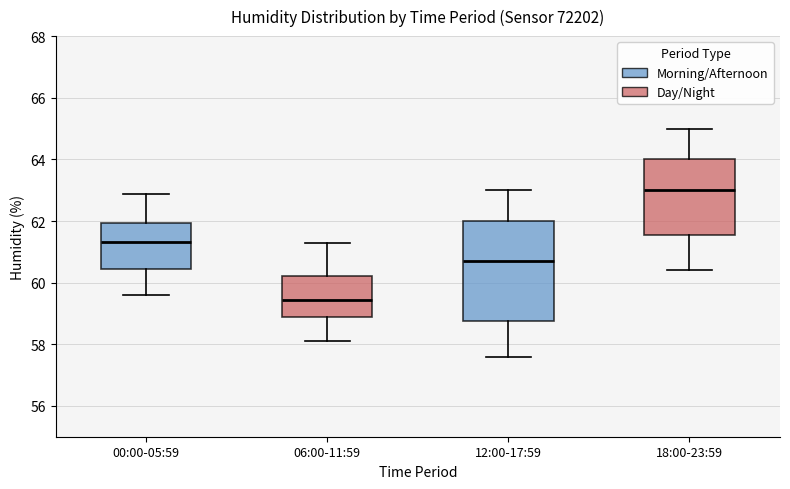

Reading left to right, transcribe this box plot: for each box, give where its median line is, the range the box spans, and where its two whiskers end, as read against the y-axis. The values are not printed on the chart, so give them approximately, as read against the axis.

00:00-05:59: median 61.4, box 60.4 to 62.0, whiskers 59.6 to 62.8
06:00-11:59: median 59.4, box 59.0 to 60.2, whiskers 58.2 to 61.4
12:00-17:59: median 60.8, box 58.8 to 62.0, whiskers 57.6 to 63.0
18:00-23:59: median 63.0, box 61.6 to 64.0, whiskers 60.4 to 65.0